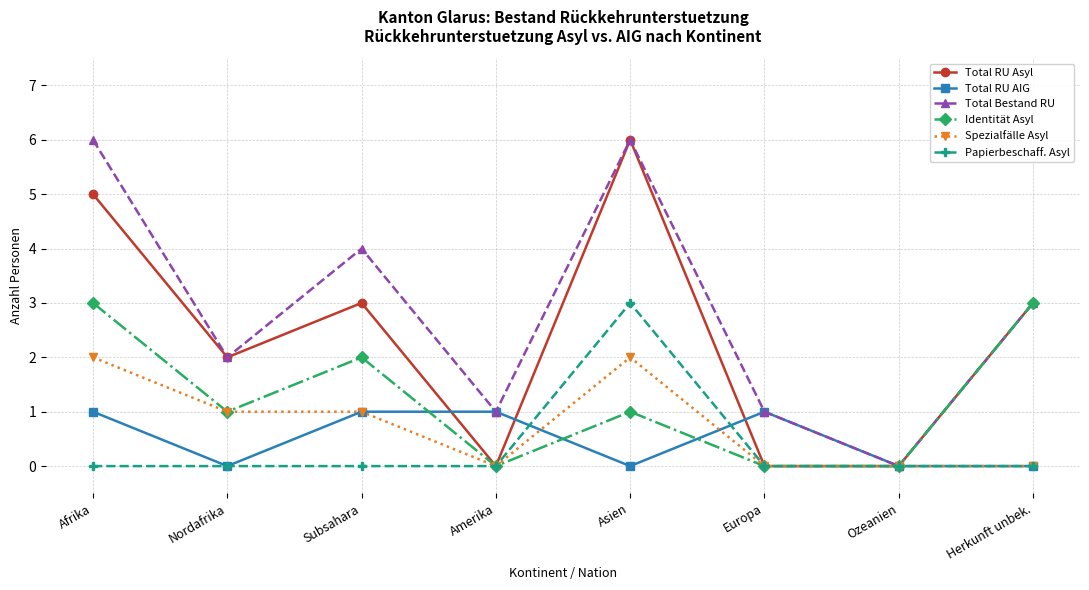

Rank the series at Afrika from lowest to highest value.

Papierbeschaff. Asyl, Total RU AIG, Spezialfälle Asyl, Identität Asyl, Total RU Asyl, Total Bestand RU